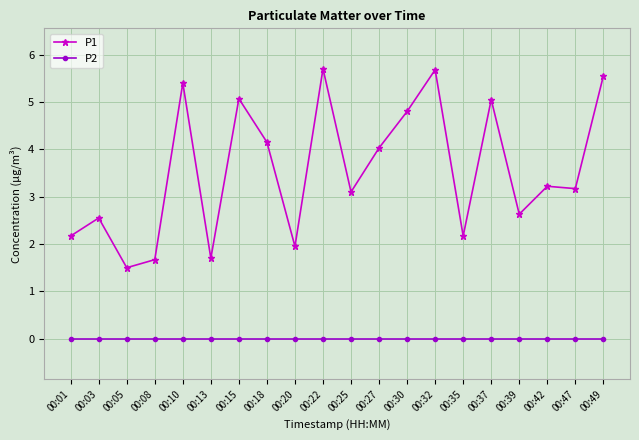

At which label does P1 first exceed 3?

00:10